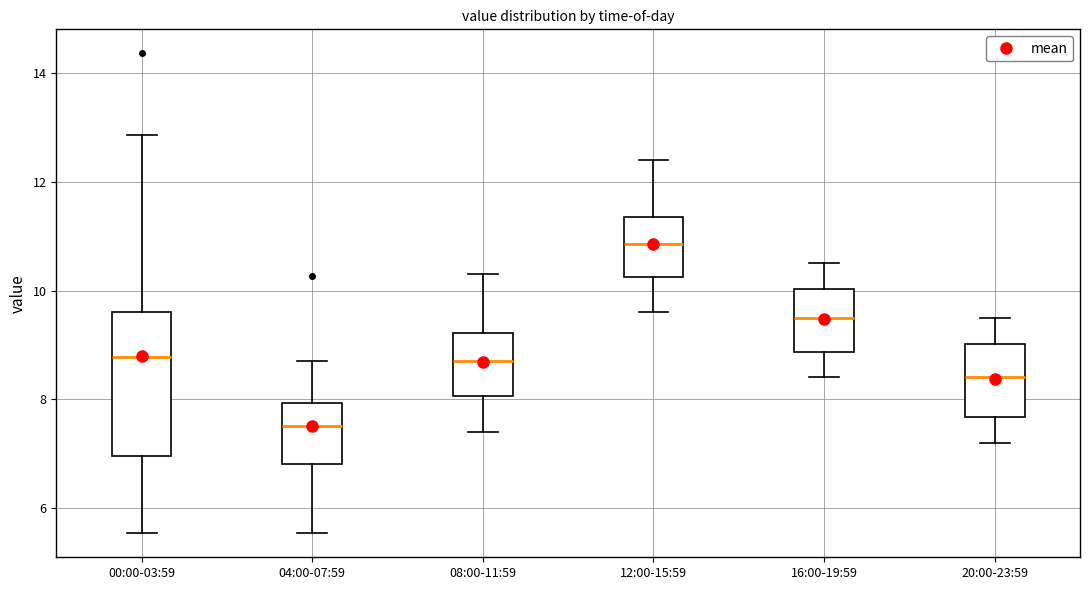

Comparing the boxes themselves (not the whiskers), which one is the tallest?

00:00-03:59